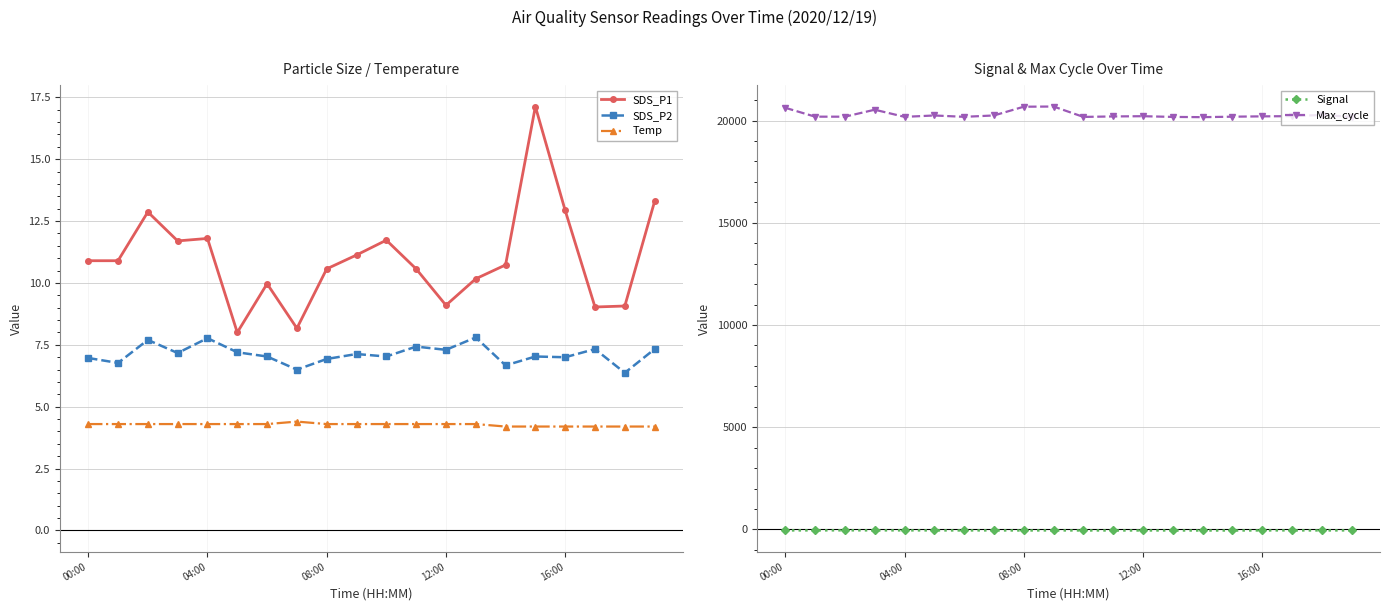

What is the difference between the second highest and minimum values in the Temp series?

0.1